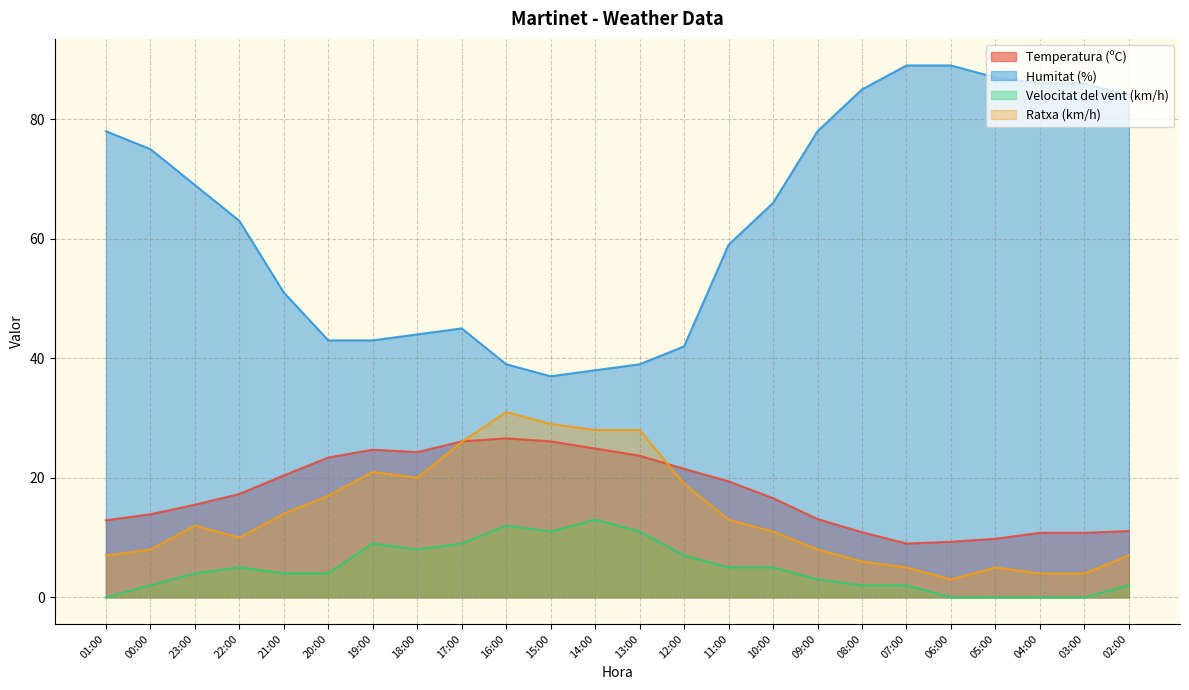

At which category does Velocitat del vent (km/h) reach its first local peak?

22:00